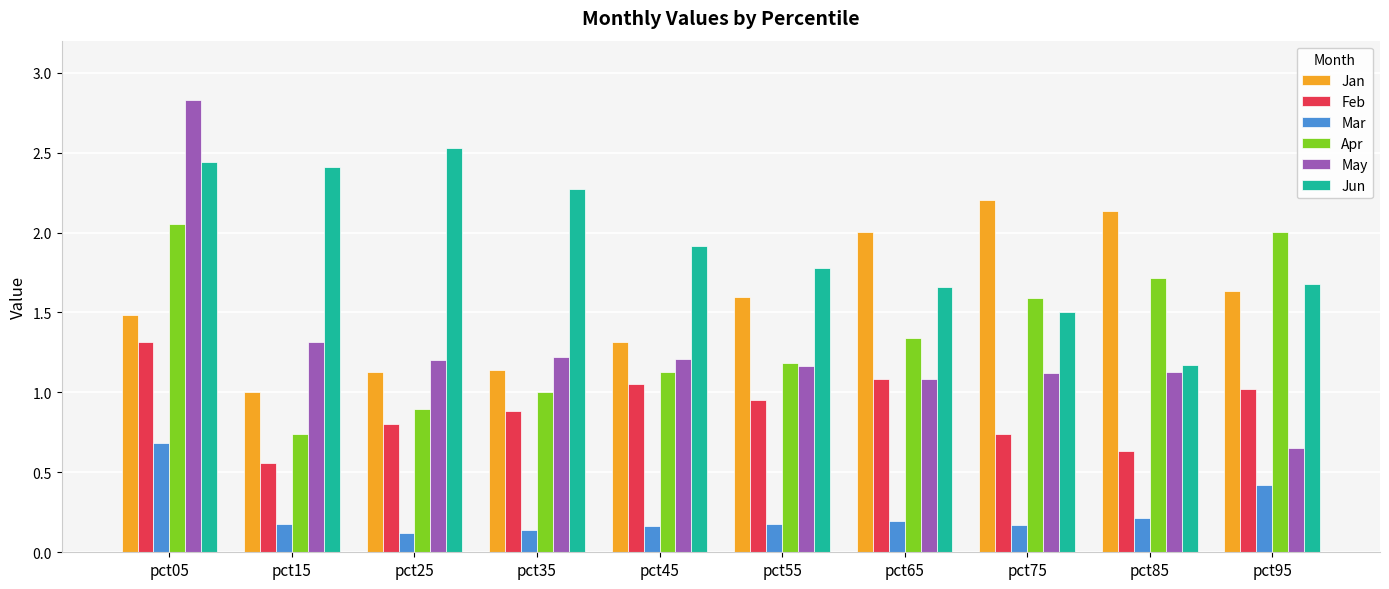

What is the sum of the Jun values at pct75 and pct85?

2.7